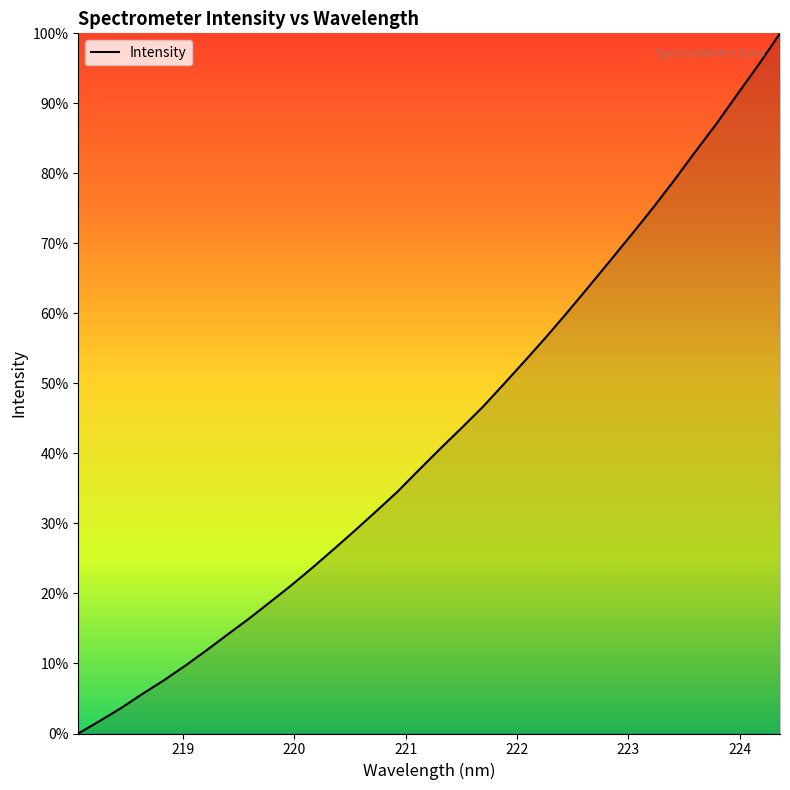

What is the difference between the maximum and minimum values?

100.0